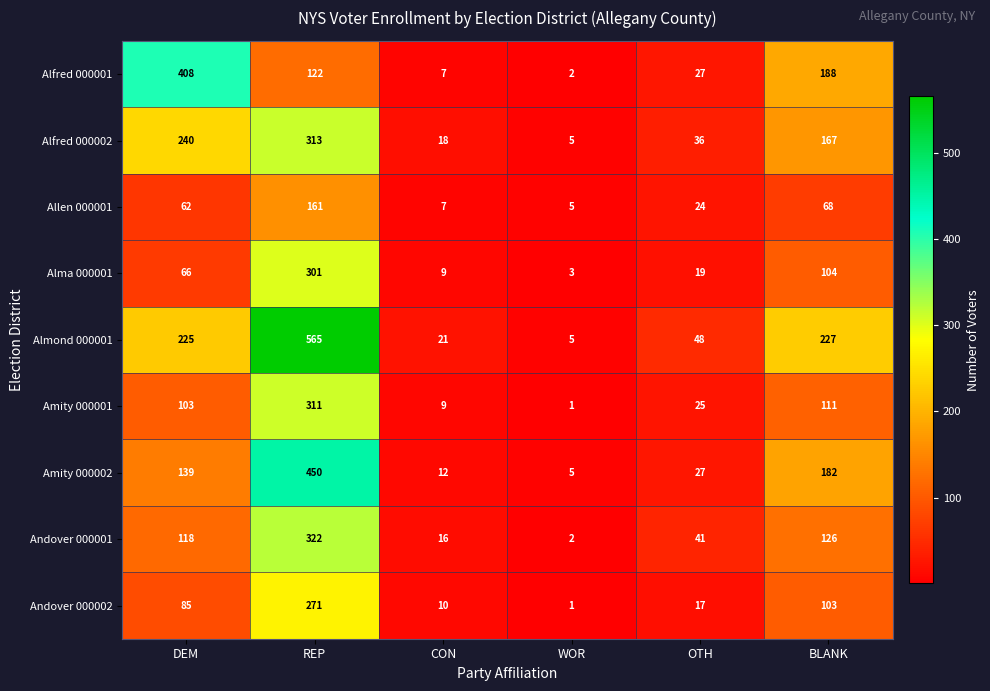

What is the total value across all series at CON?

109